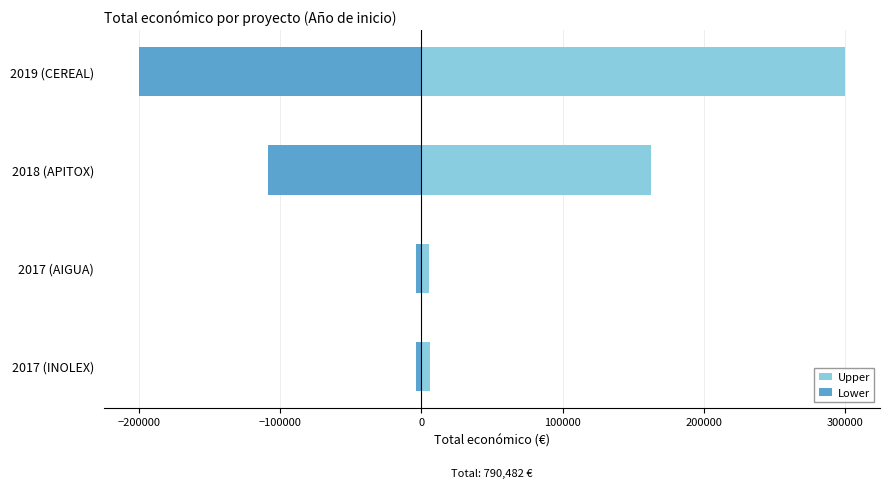

What is the difference between the maximum and minimum values in the Lower series?

196372.0